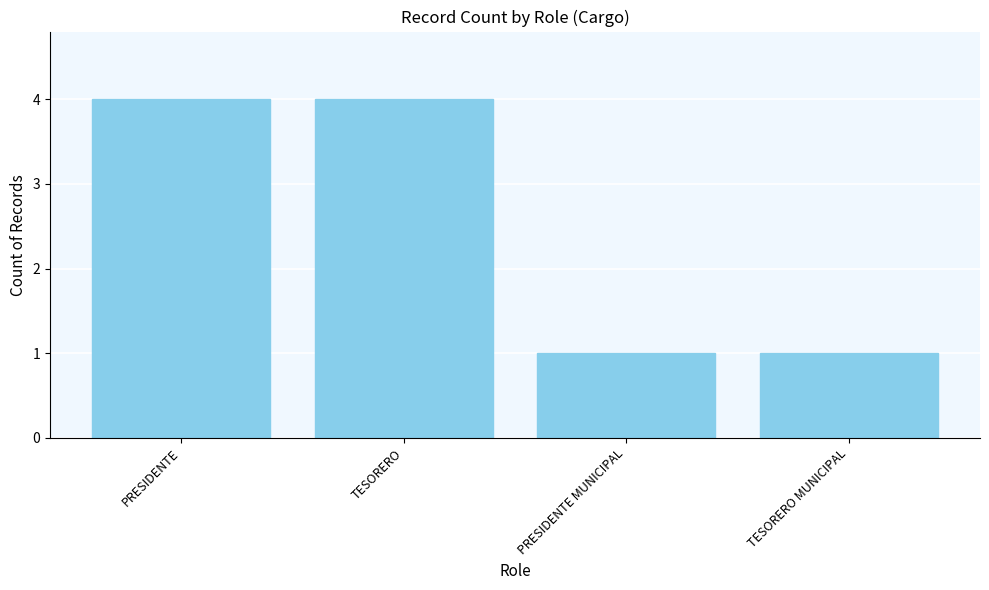

What is the approximate value at PRESIDENTE?

4